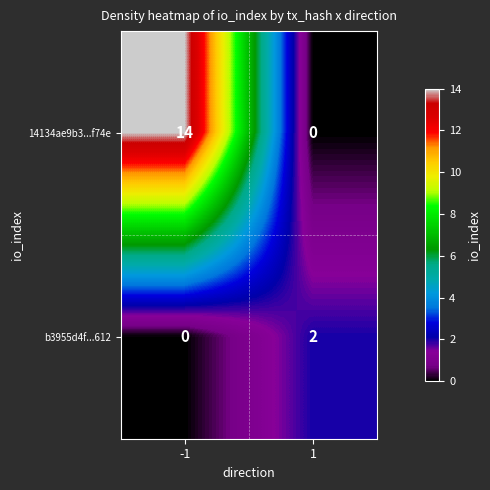

Between -1 and 1, which series saw the biggest shift?

14134ae9b3...f74e